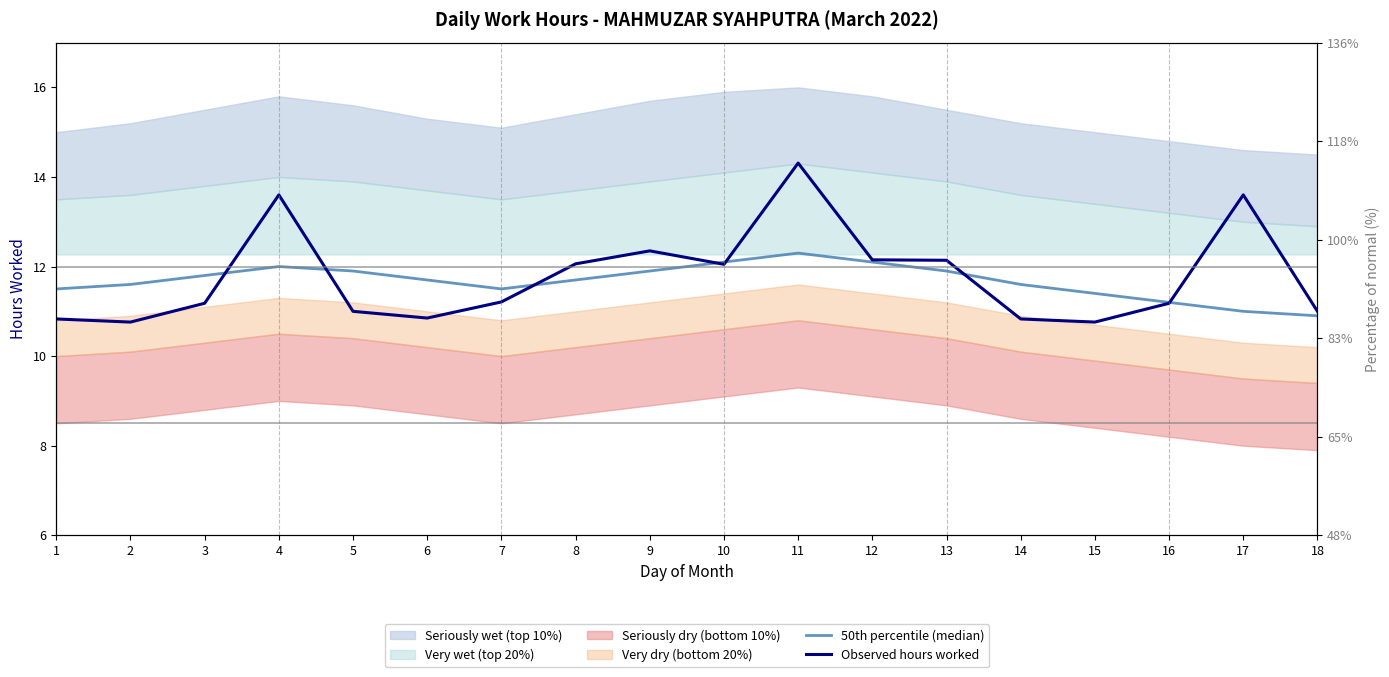

What is the highest value of the Observed hours worked series?

14.3